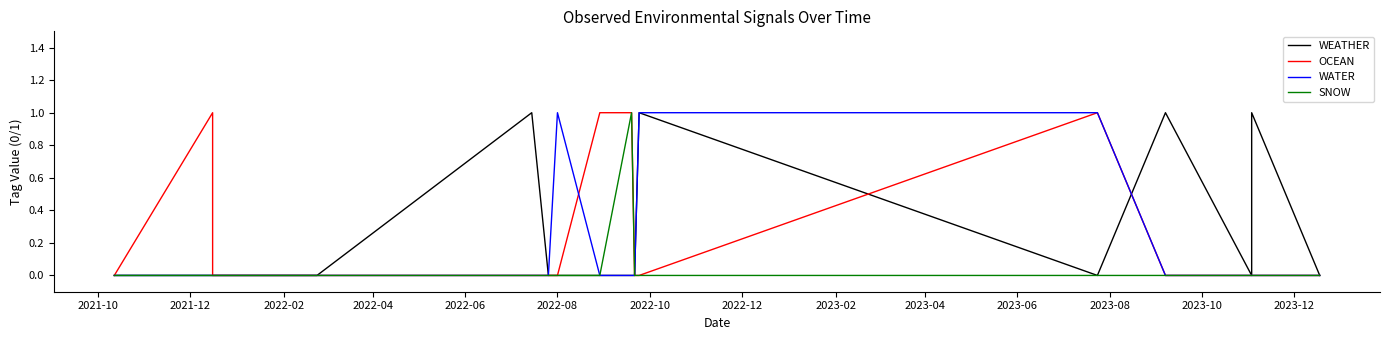

How many positive values does the SNOW series have?

1